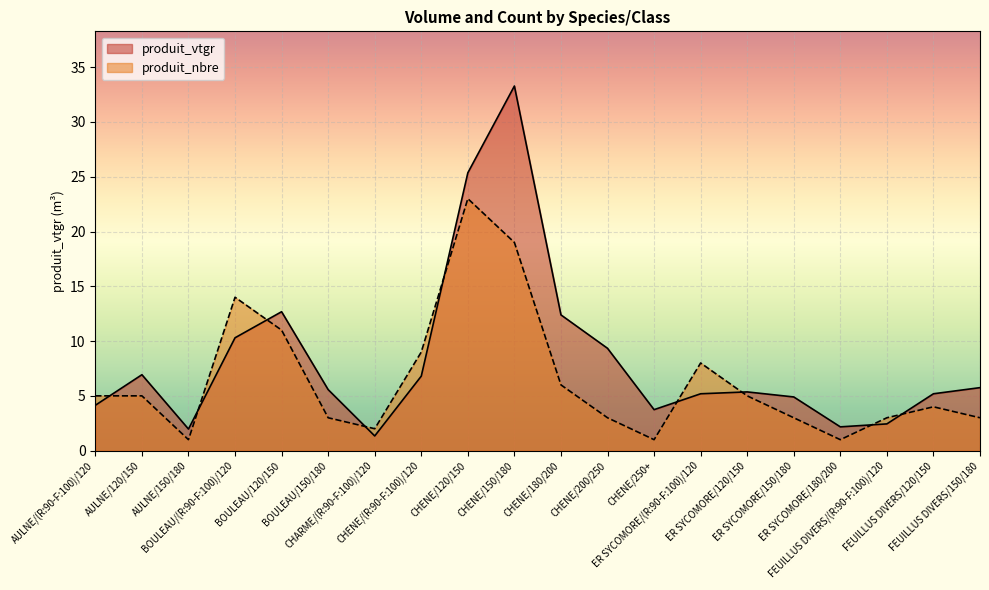

Where do produit_vtgr and produit_nbre first cross each other?

AULNE/(R:90-F:100)/120 and AULNE/120/150